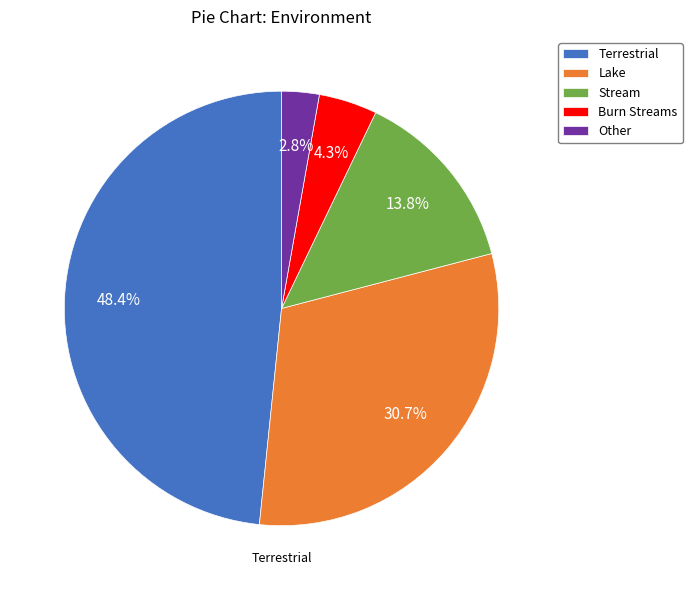

True or false: Burn Streams accounts for 12% of the total.

False